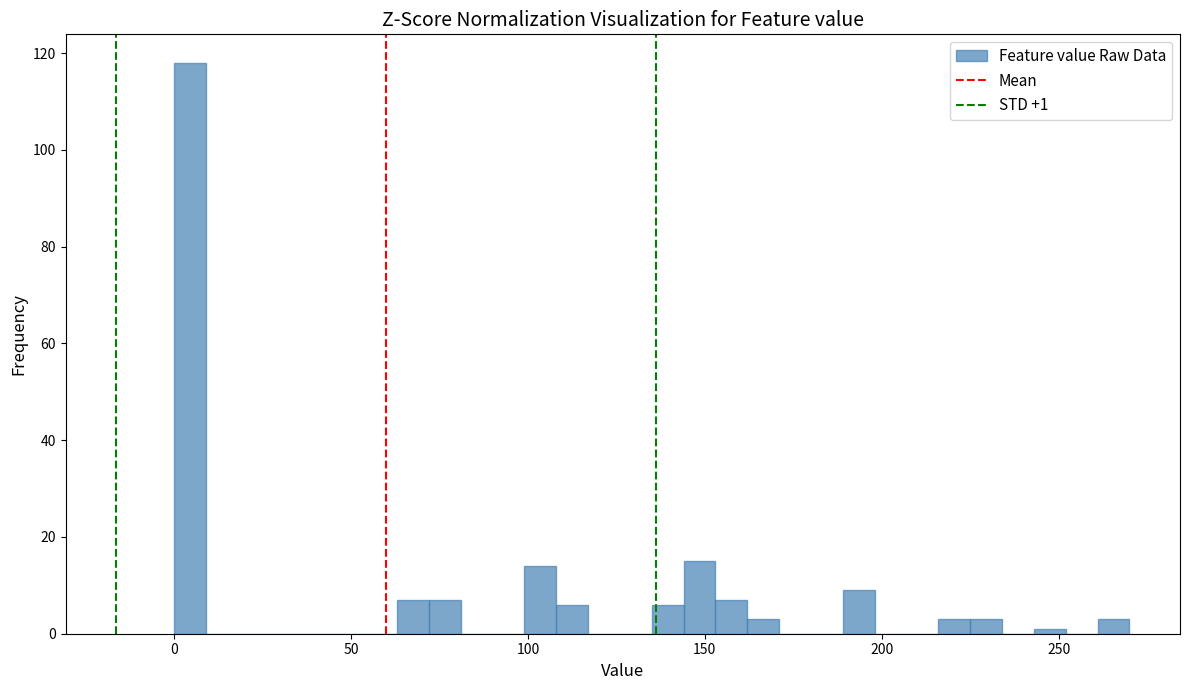

Read against the x-axis, roughly where is the centre of the tallest bar?

5